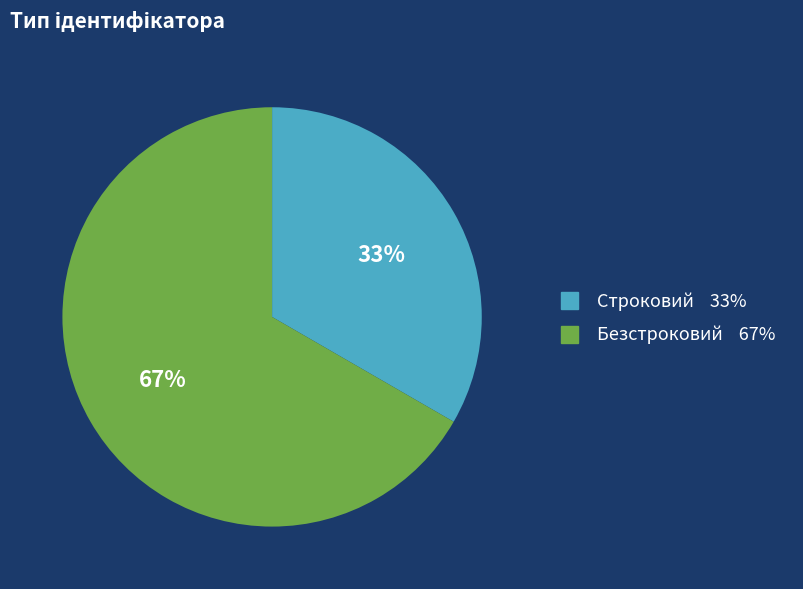

Which slice represents more than half of the pie?

Безстроковий